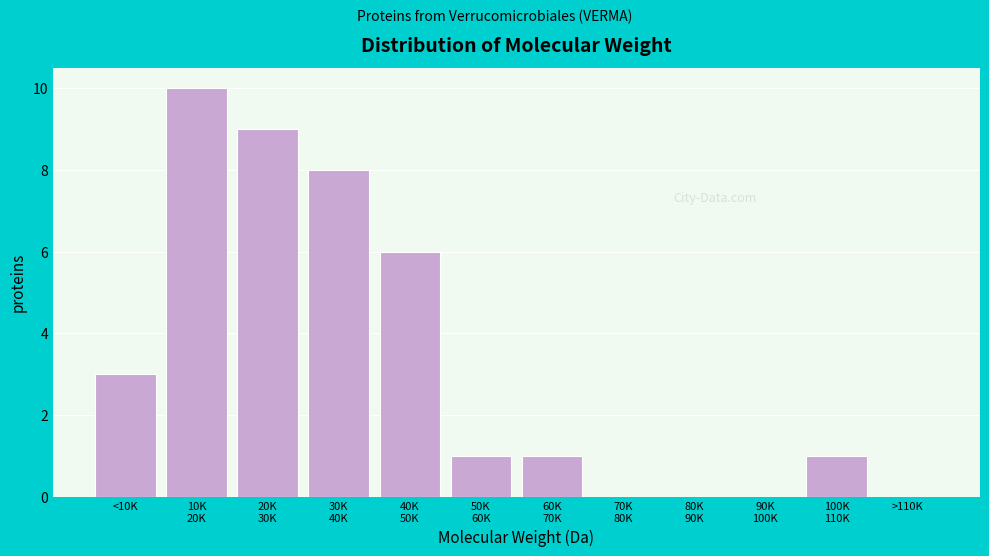

What is the maximum value shown in the chart?

10